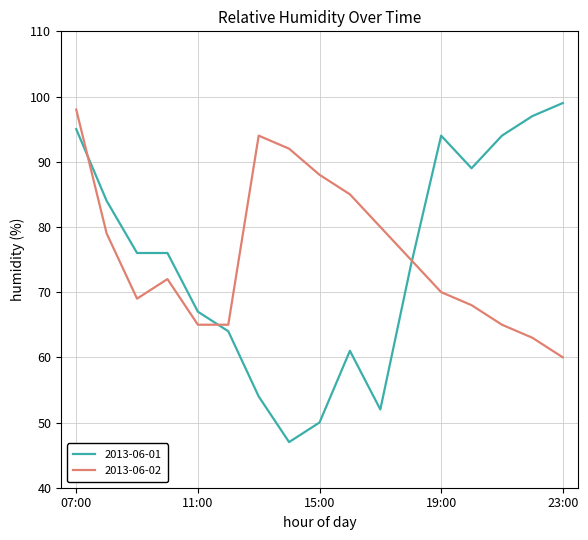

Which series has the widest spread of values?

2013-06-01